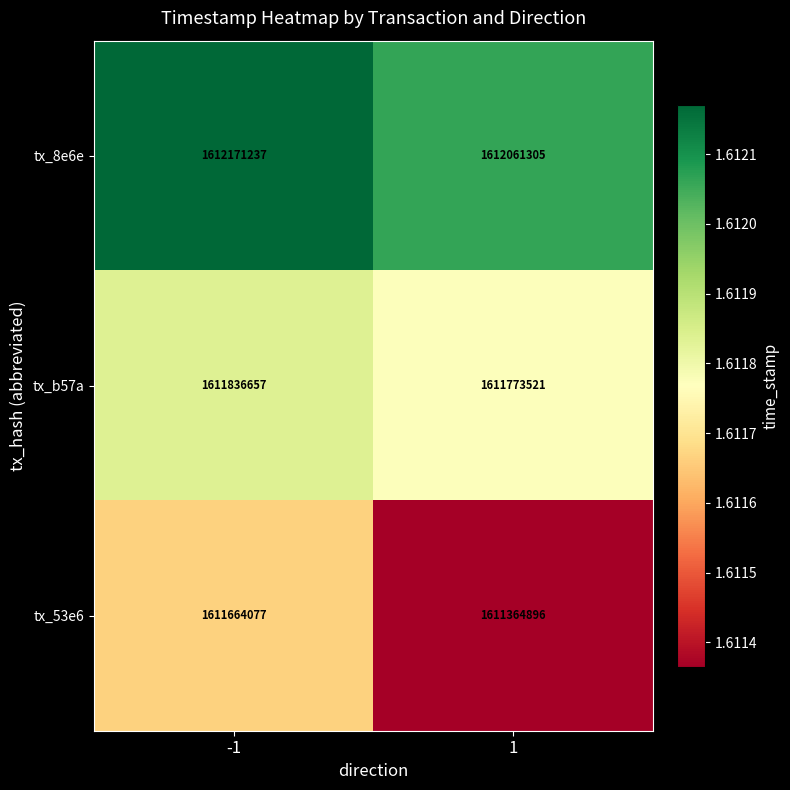

Between -1 and 1, which series saw the biggest shift?

tx_53e6